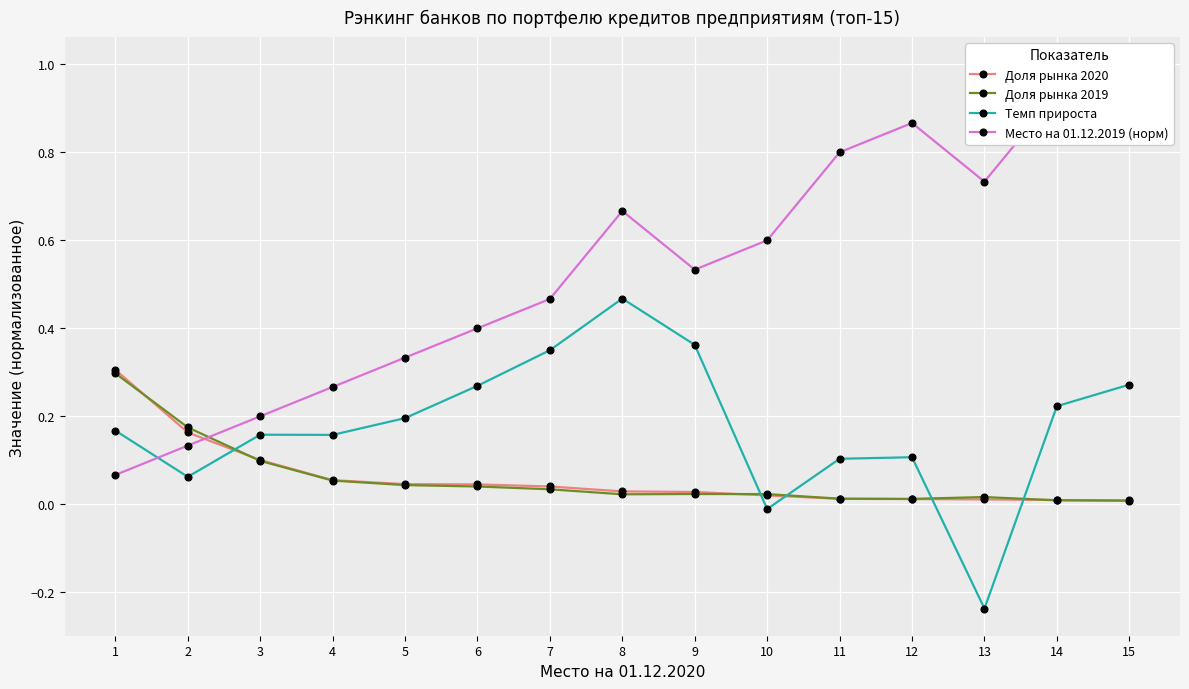

At which category is the sum across all series the highest?

15